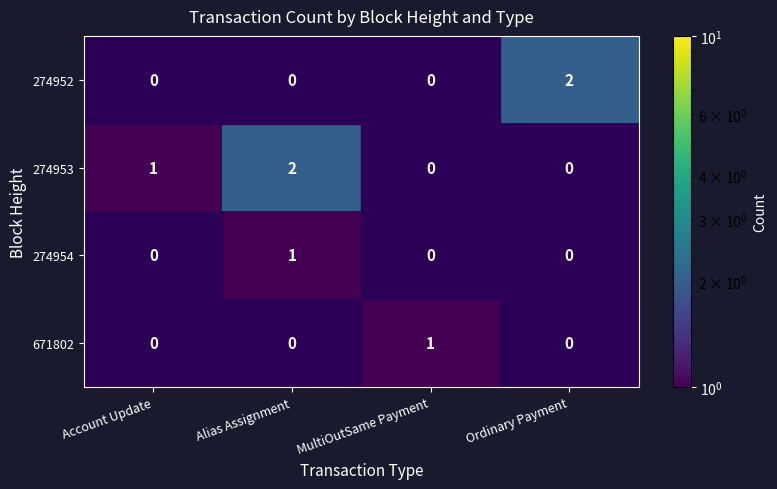

Between MultiOutSame Payment and Ordinary Payment, which series saw the biggest shift?

274952